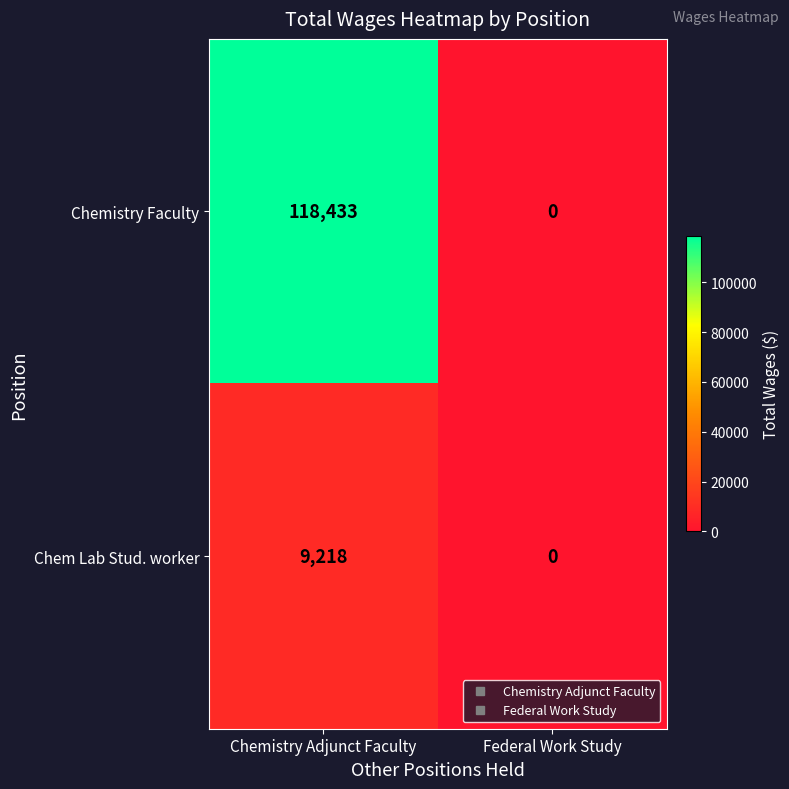

At which category is the sum across all series the highest?

Chemistry Adjunct Faculty